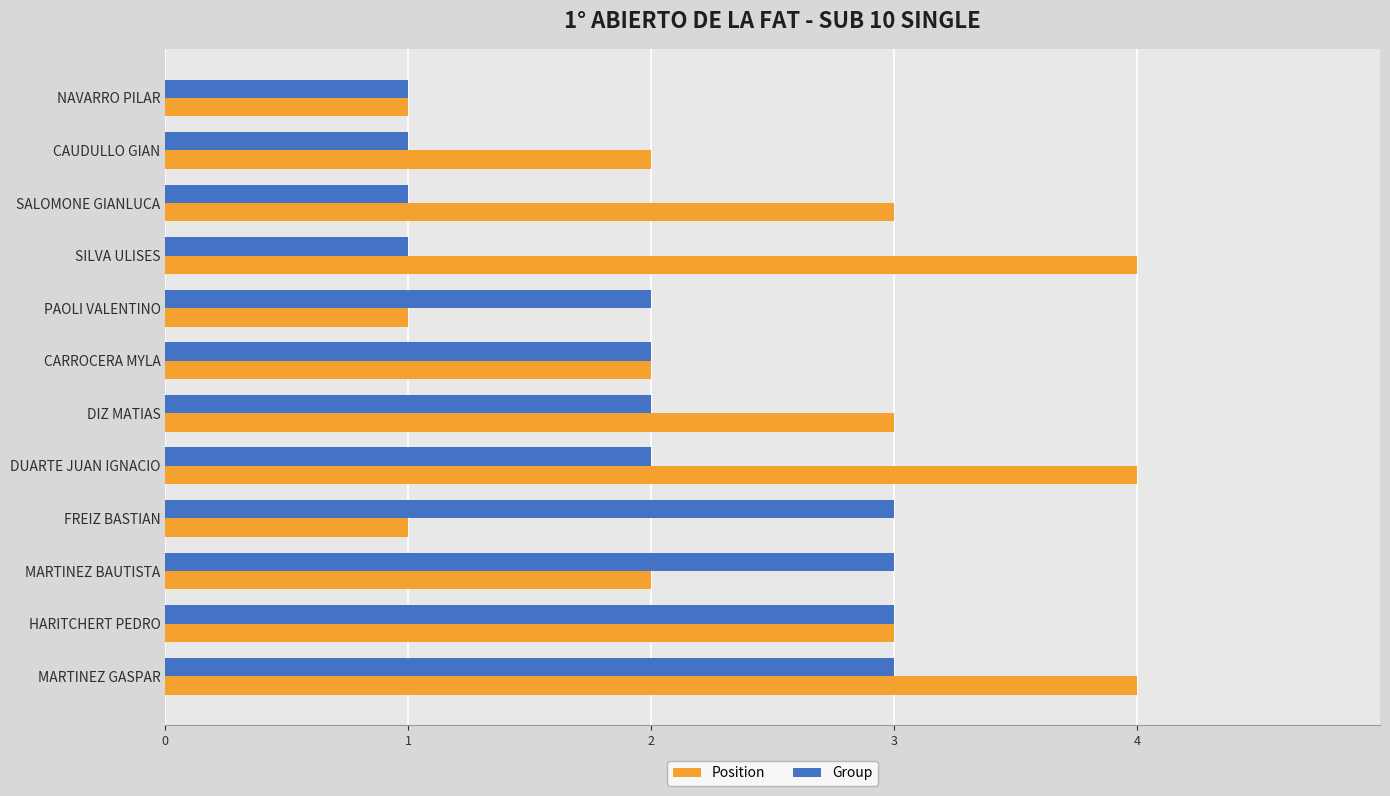

The Group series shows 2 at DUARTE JUAN IGNACIO. True or false?

True